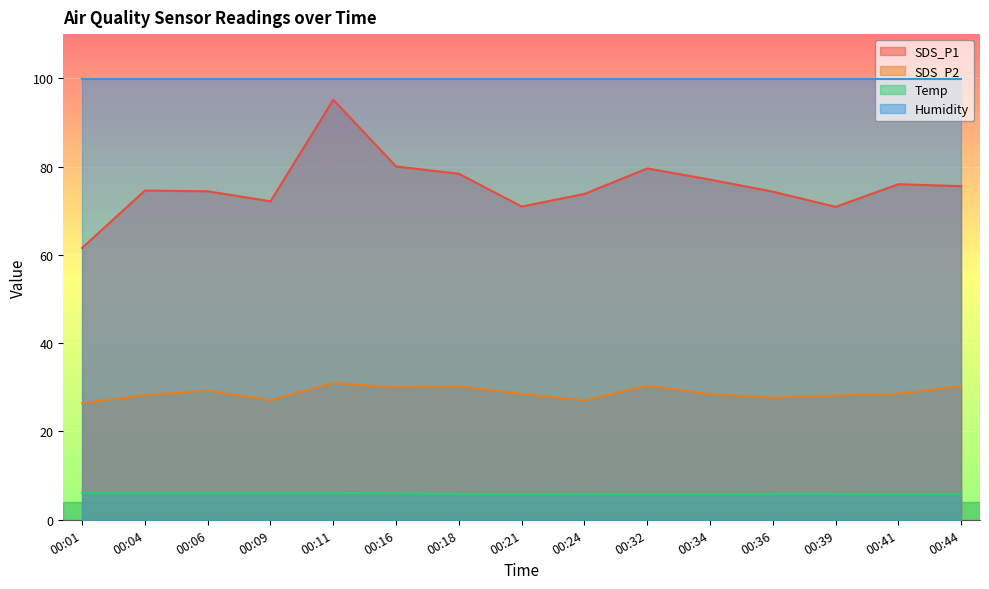

True or false: SDS_P1 and SDS_P2 intersect in this chart.

False